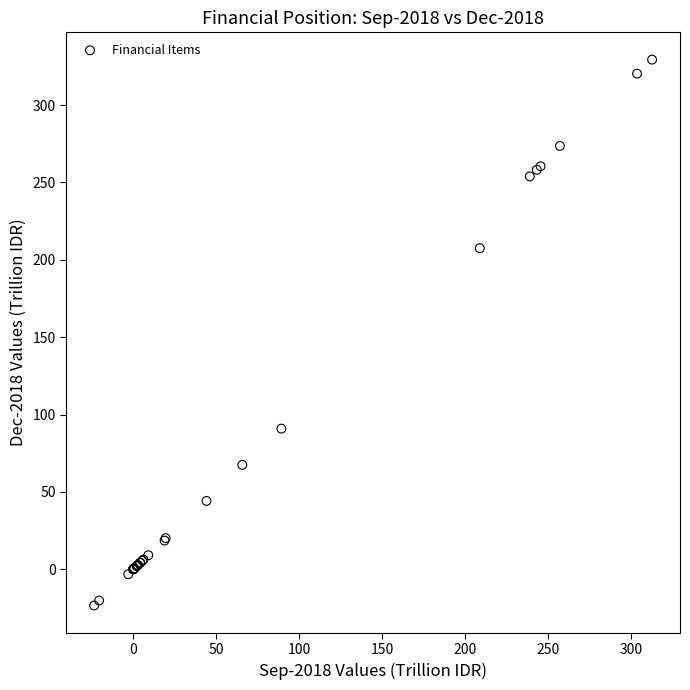

What Y value in the scatter plot is closest to 152?

207.5